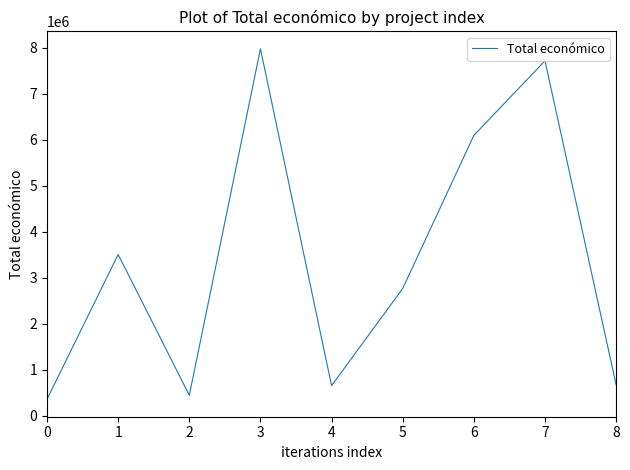

Is it true that the value at 6 is 8645593?

False